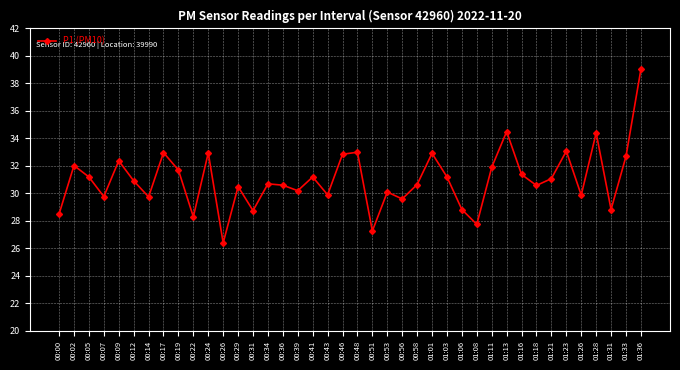

What is the label of the 11th point from the right?

01:11